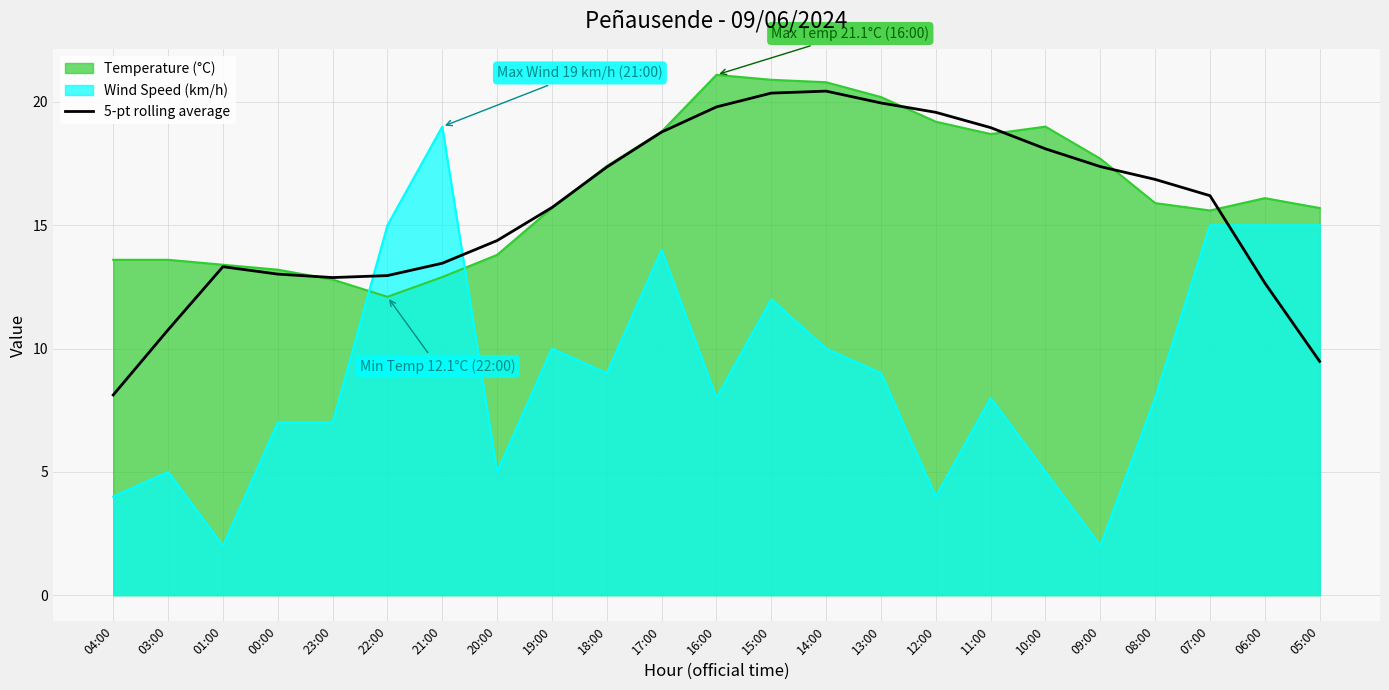

How many lines are shown in the chart?

3